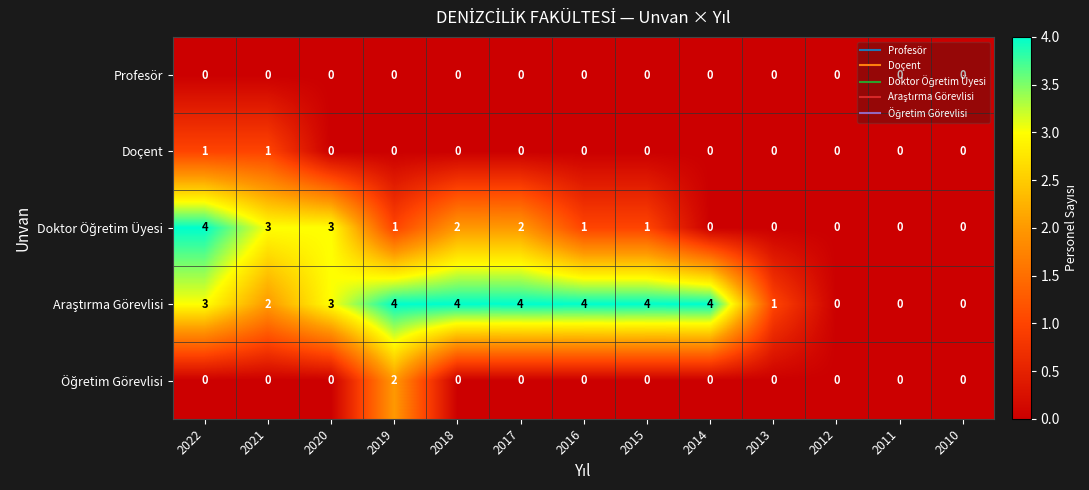

What is the total value across all series at 2022?

8